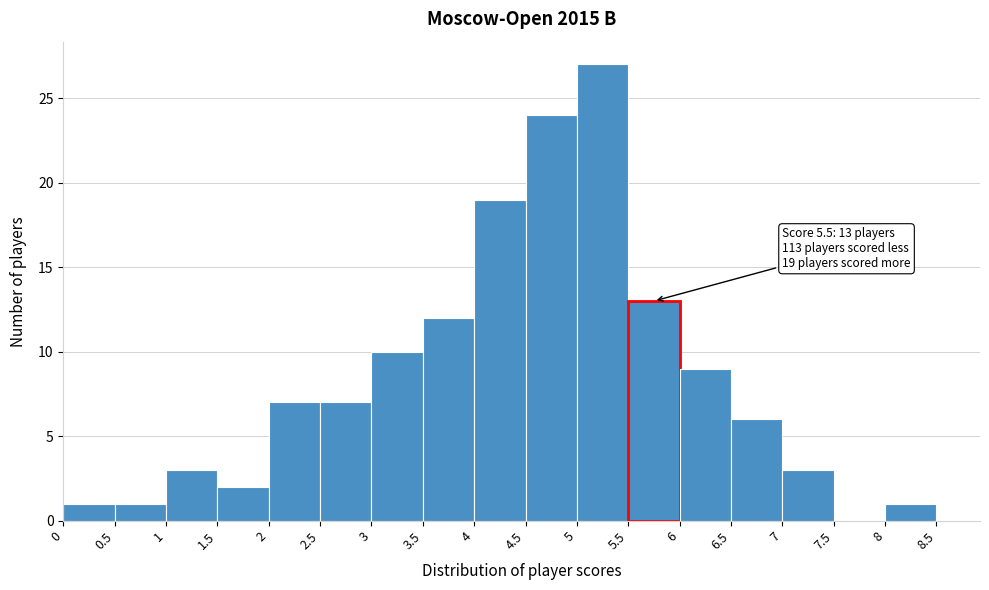

Over which range of the x-axis is the bar tallest?

5 to 5.5